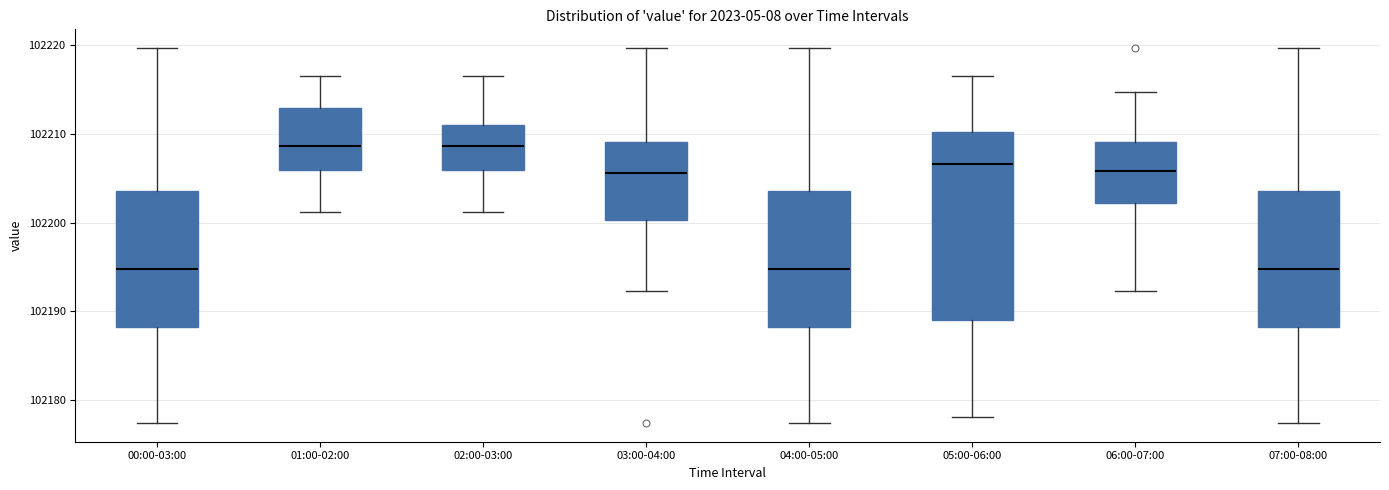

Reading left to right, transcribe this box plot: for each box, give where its median line is, the range the box spans, and where its two whiskers end, as read against the y-axis. The values are not printed on the chart, so give them approximately, as read against the axis.

00:00-03:00: median 102195, box 102188 to 102204, whiskers 102177 to 102220
01:00-02:00: median 102209, box 102206 to 102213, whiskers 102201 to 102217
02:00-03:00: median 102209, box 102206 to 102211, whiskers 102201 to 102217
03:00-04:00: median 102206, box 102200 to 102209, whiskers 102192 to 102220
04:00-05:00: median 102195, box 102188 to 102204, whiskers 102177 to 102220
05:00-06:00: median 102207, box 102189 to 102210, whiskers 102178 to 102217
06:00-07:00: median 102206, box 102202 to 102209, whiskers 102192 to 102215
07:00-08:00: median 102195, box 102188 to 102204, whiskers 102177 to 102220